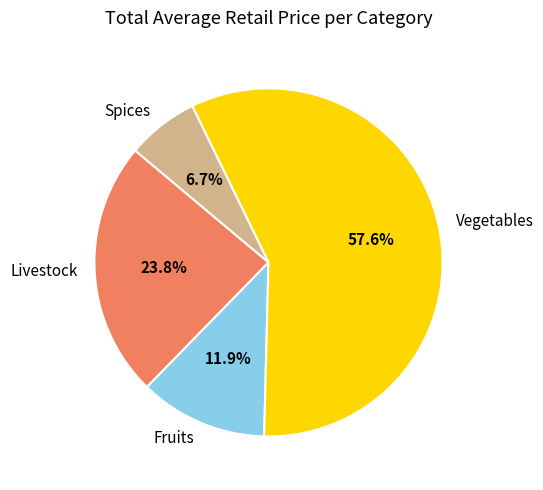

Combined, what portion of the pie is Fruits and Vegetables?

69.5%